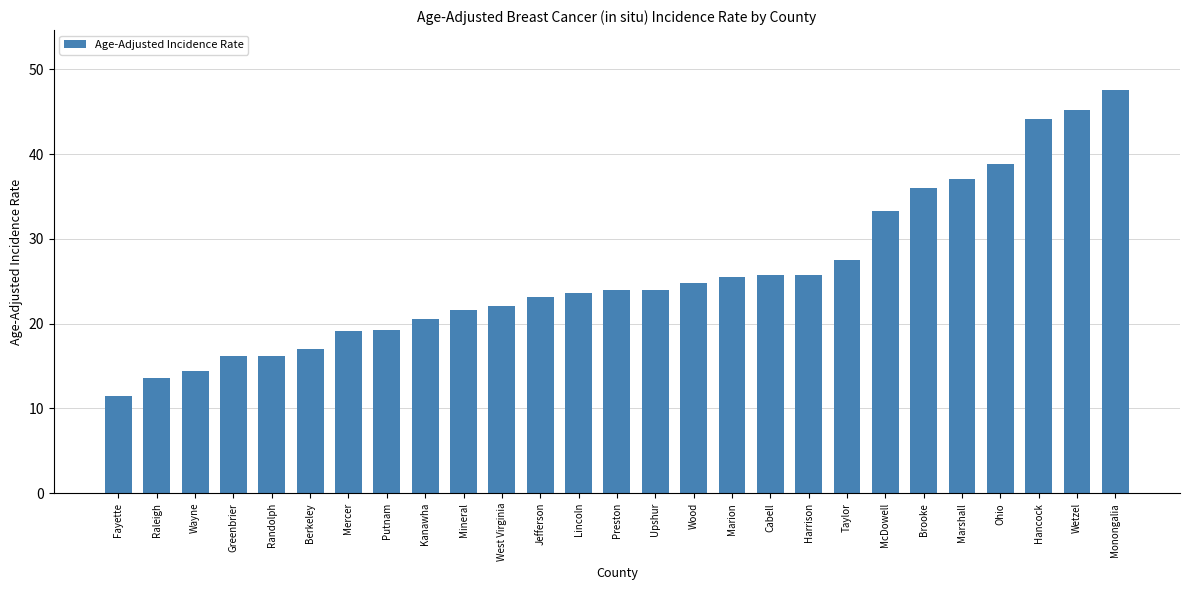

What is the difference between the second highest and second lowest values?

31.6